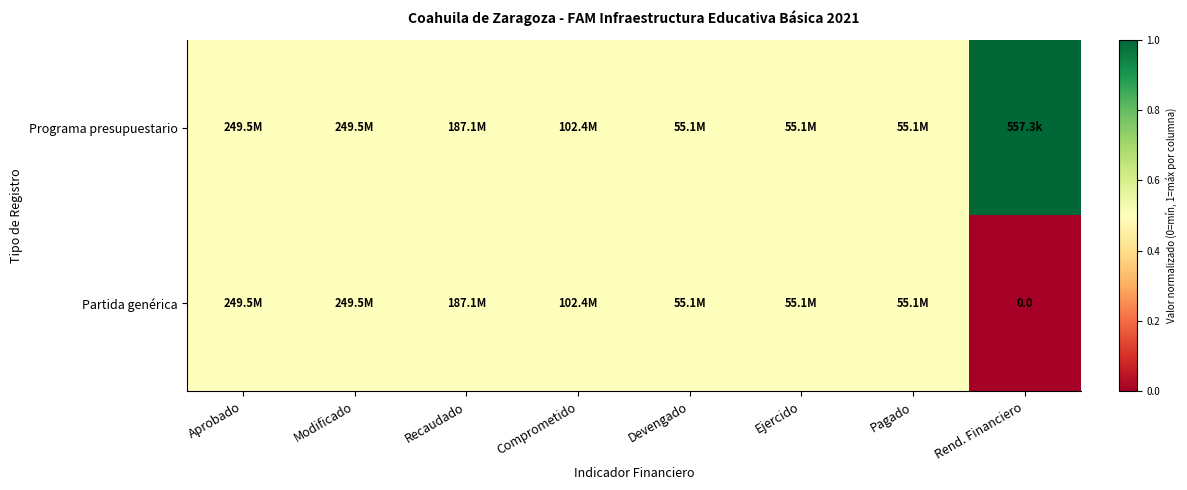

At which category is the sum across all series the highest?

Aprobado